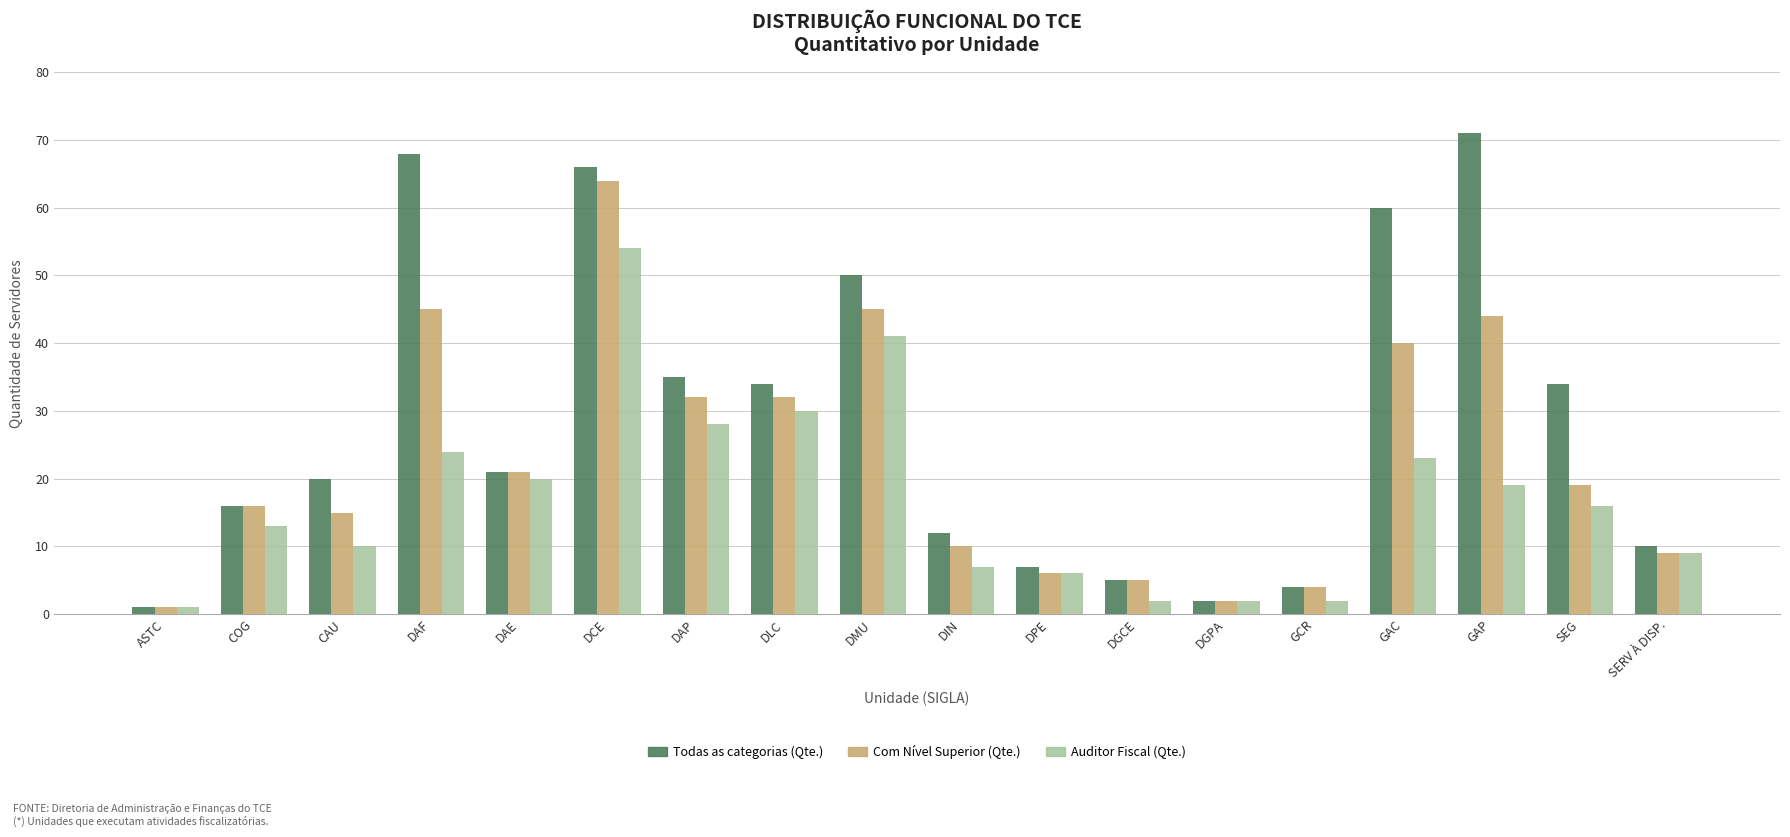

Reading right to left, transcribe all the data shown in this chart.

Todas as categorias (Qte.): 10	34	71	60	4	2	5	7	12	50	34	35	66	21	68	20	16	1
Com Nível Superior (Qte.): 9	19	44	40	4	2	5	6	10	45	32	32	64	21	45	15	16	1
Auditor Fiscal (Qte.): 9	16	19	23	2	2	2	6	7	41	30	28	54	20	24	10	13	1